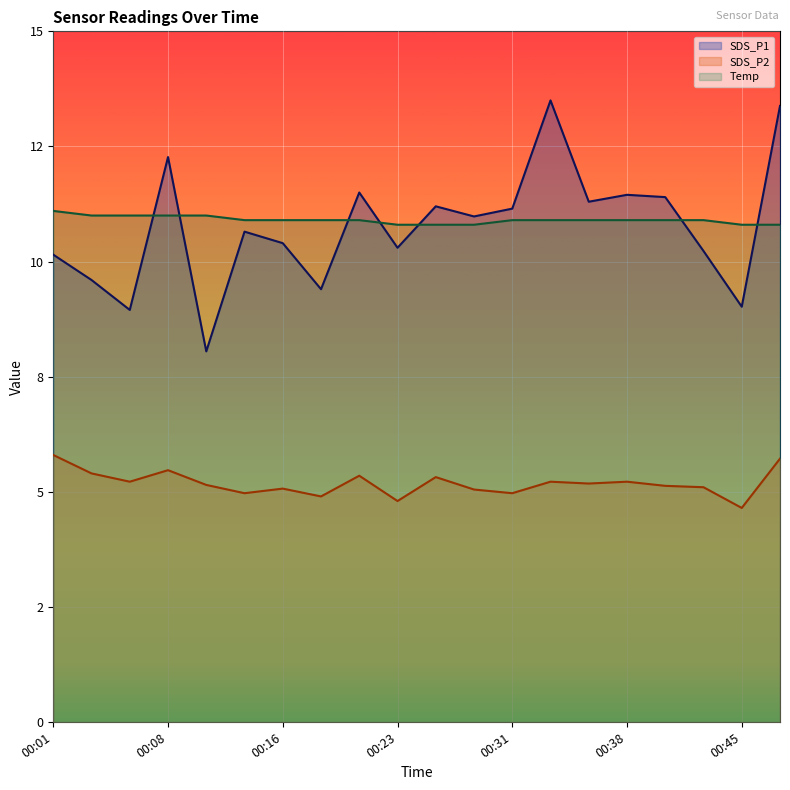

True or false: Temp has a value of 14.4 at 00:40.

False